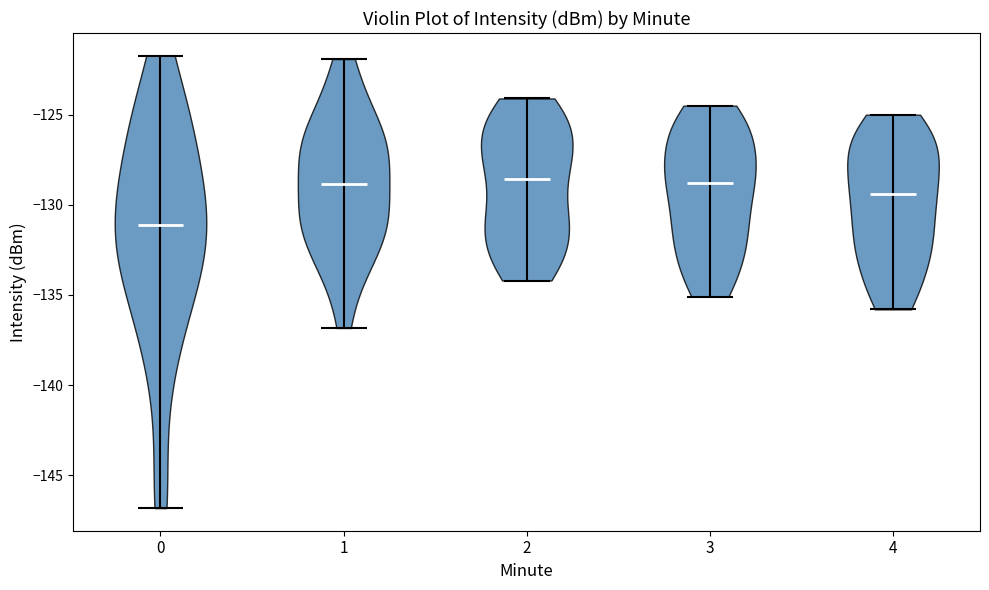

What is the lowest point the violin at x = 2 reaches on the y-axis? The values are not printed on the chart, so give them approximately, as read against the axis.

-134.0